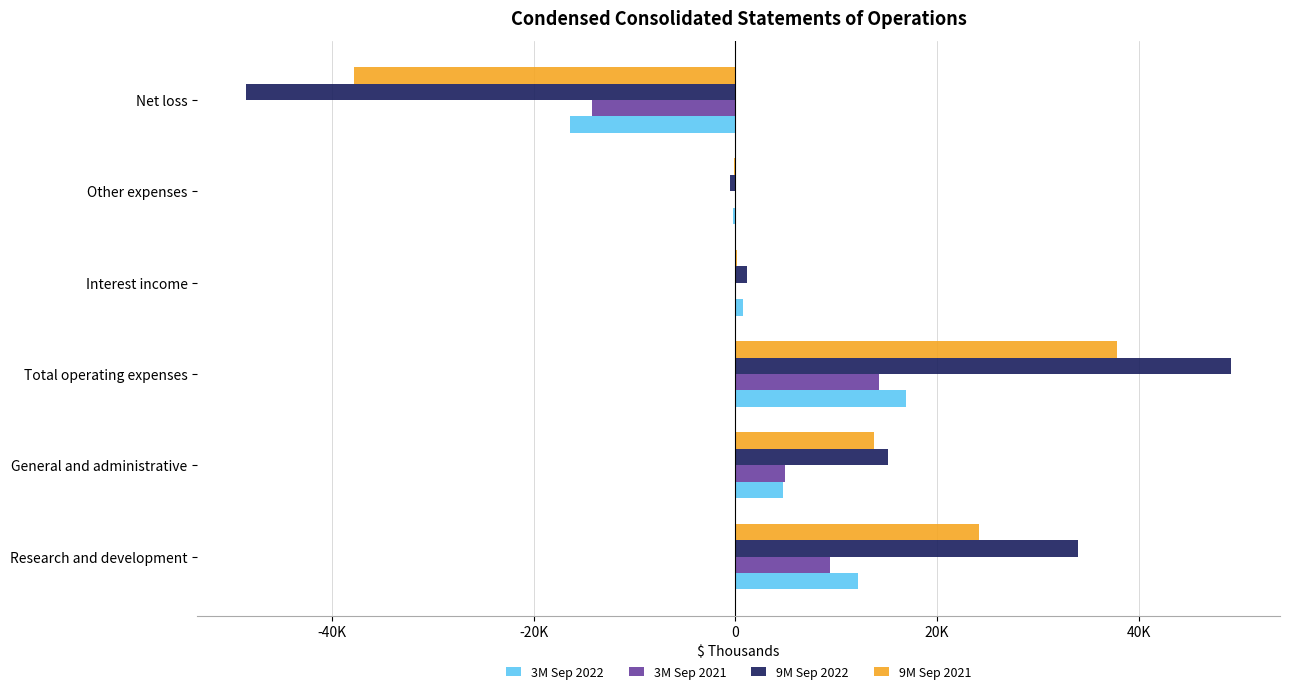

What are all the series names shown in the legend?

3M Sep 2022, 3M Sep 2021, 9M Sep 2022, 9M Sep 2021